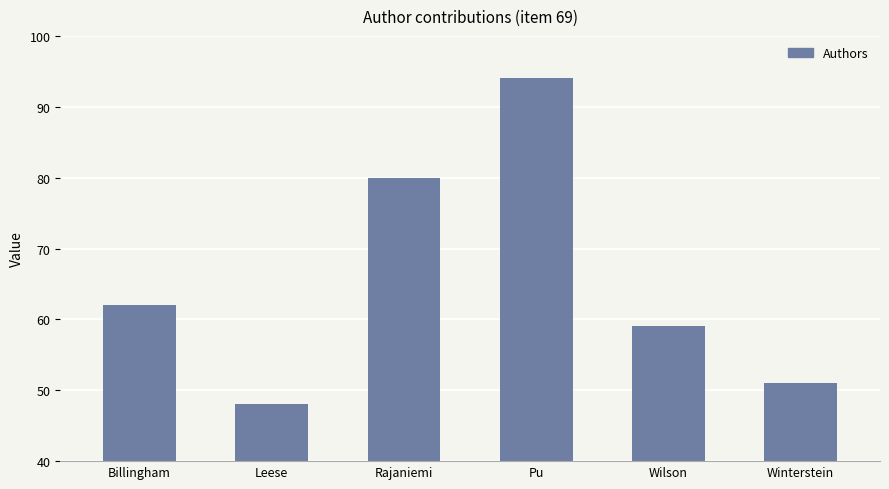

How many values are below 62?

3